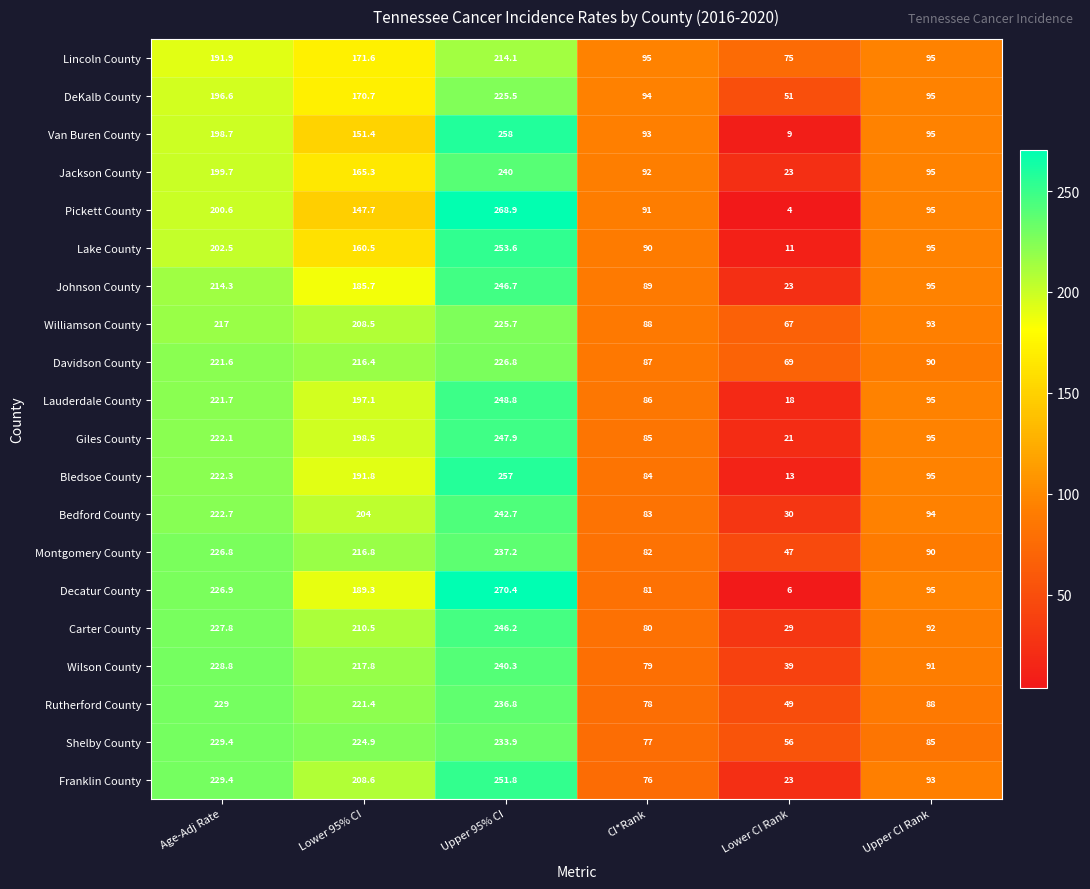

What value does the Carter County series have at CI*Rank?

80.0